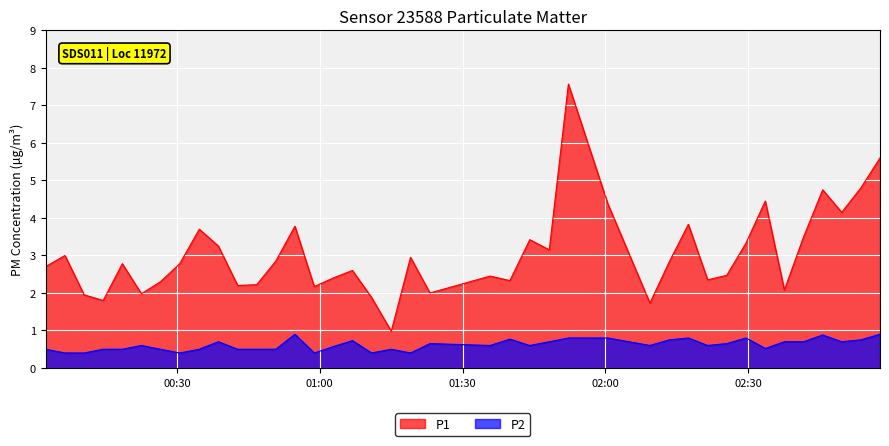

What is the average value of the P2 series?

0.6